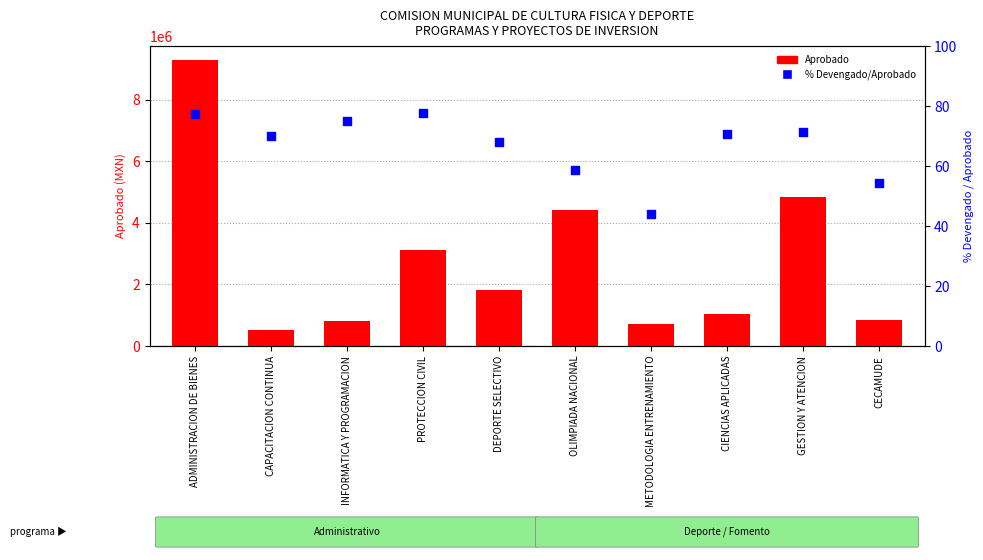

At which category is the sum across all series the highest?

ADMINISTRACION DE BIENES